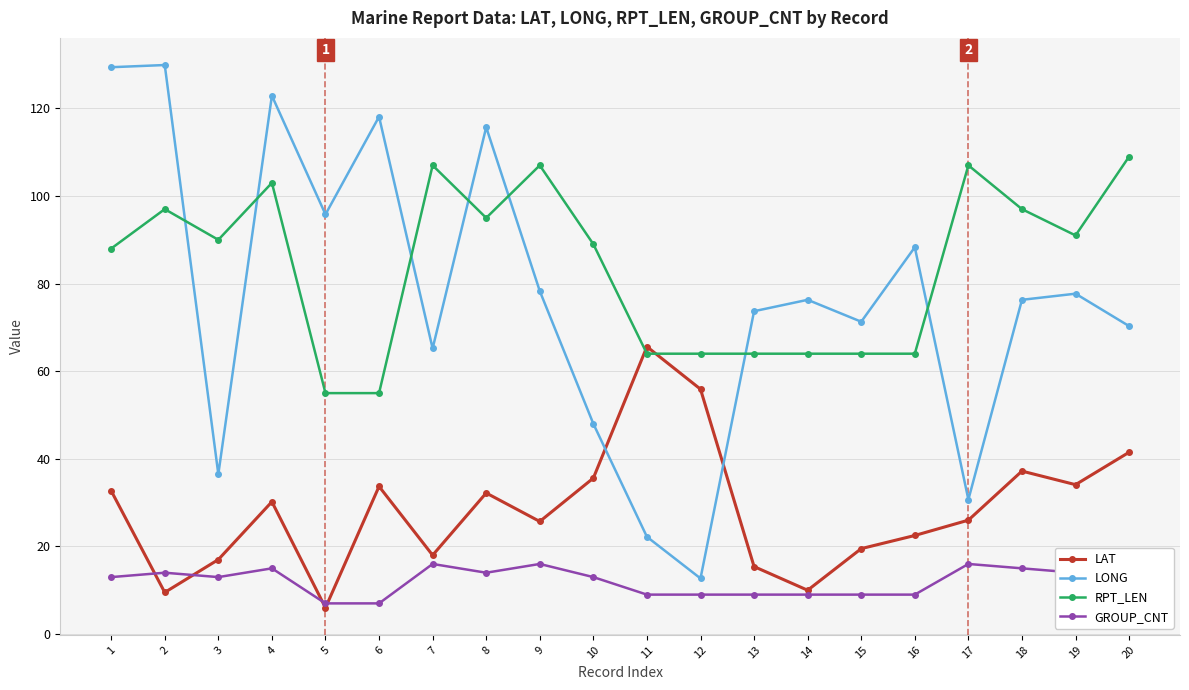

What is the value of the LAT point at the 18th from the left?

37.2